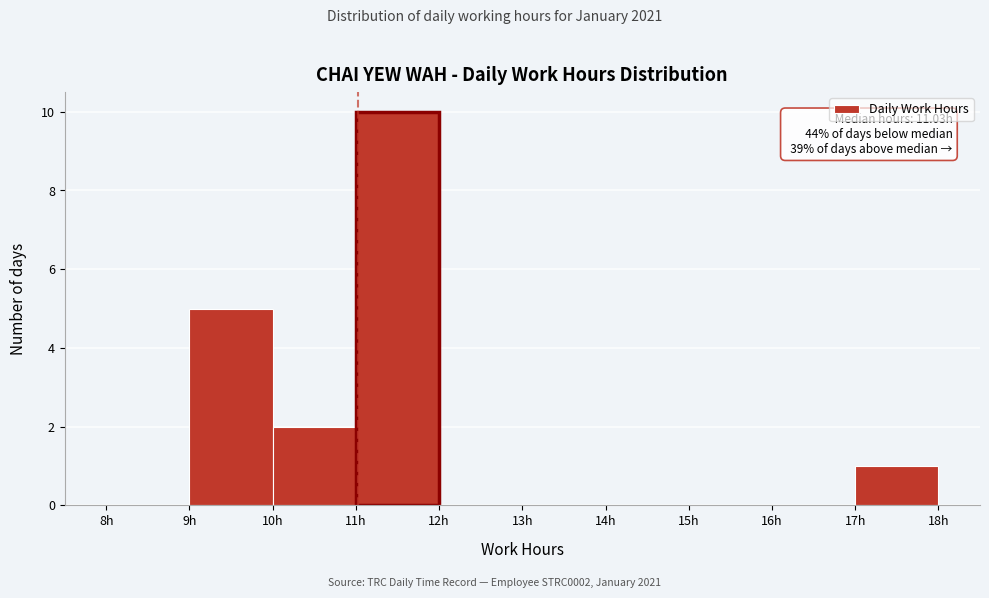

Over which range of the x-axis is the bar tallest?

11 to 12